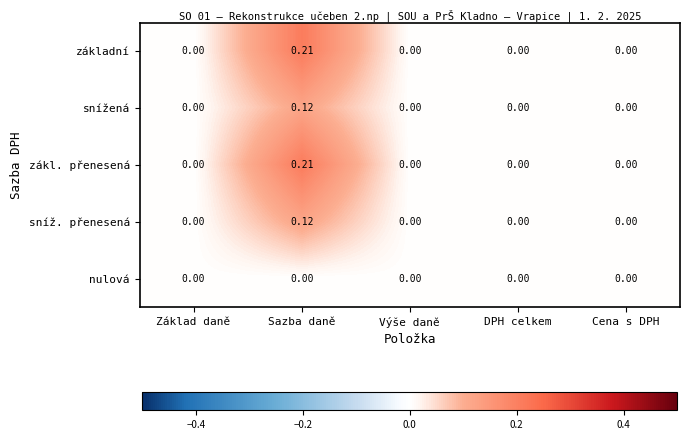

Is the value of základní at Sazba daně greater than the value of sníž. přenesená at Sazba daně?

Yes